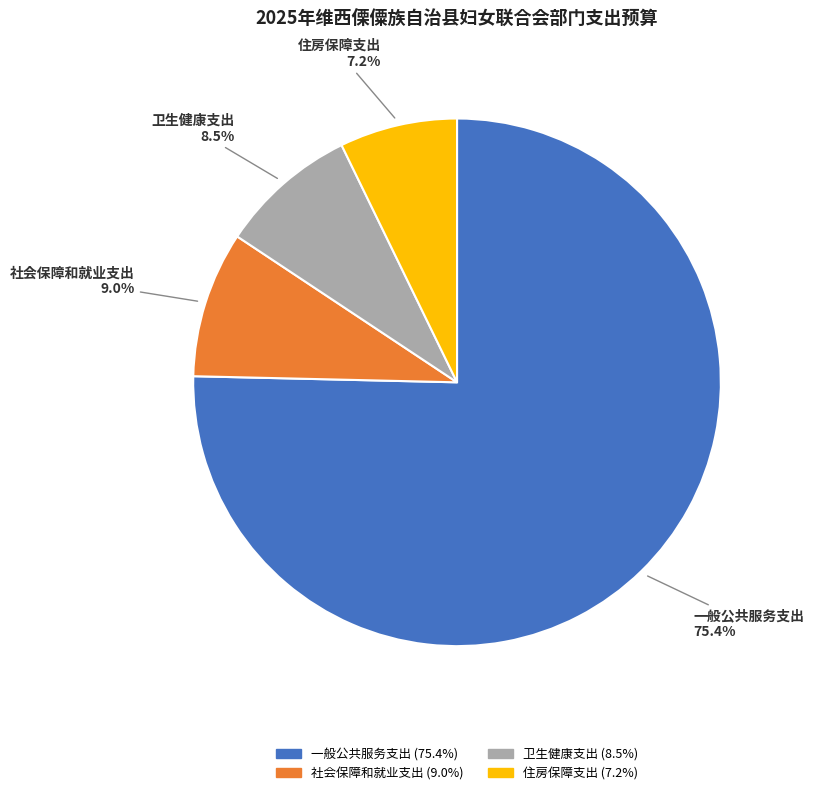

Is there a majority slice in this chart?

Yes